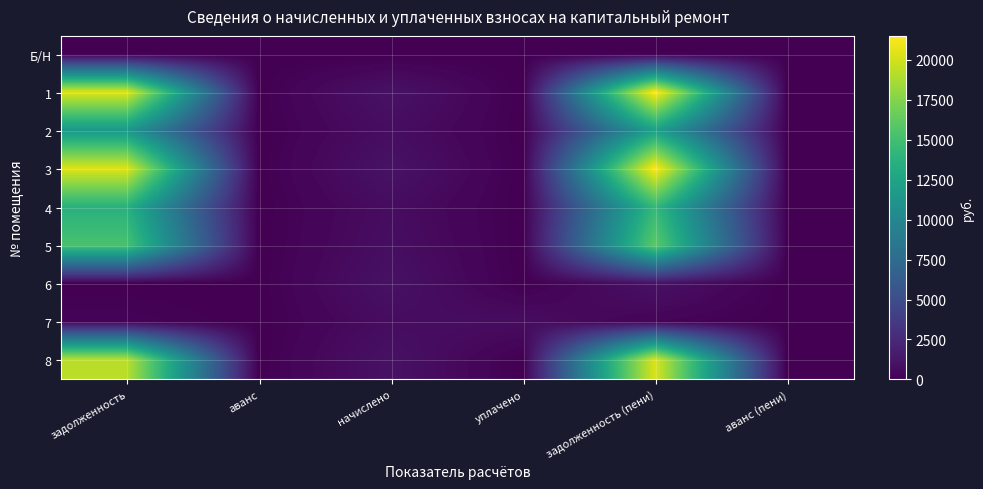

List the series in order of their peak value, highest first.

1, 3, 8, 5, 4, 2, 6, 7, Б/Н